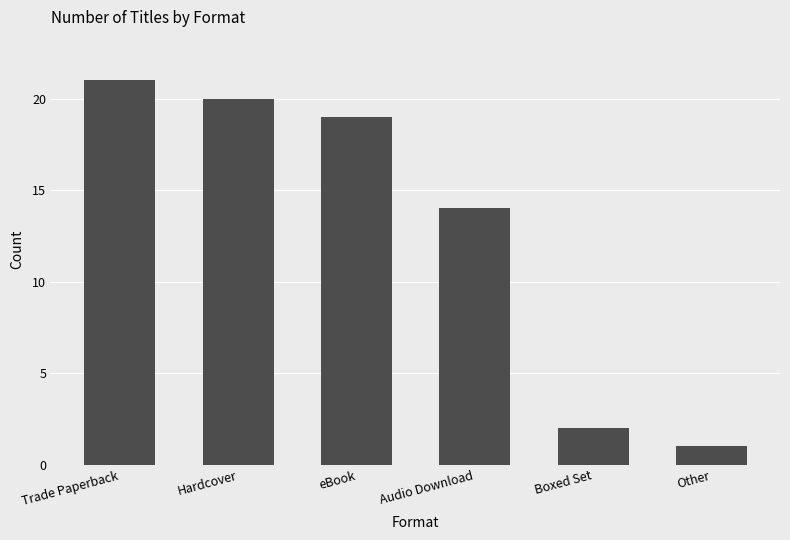

List the labels in order of value, largest first.

Trade Paperback, Hardcover, eBook, Audio Download, Boxed Set, Other